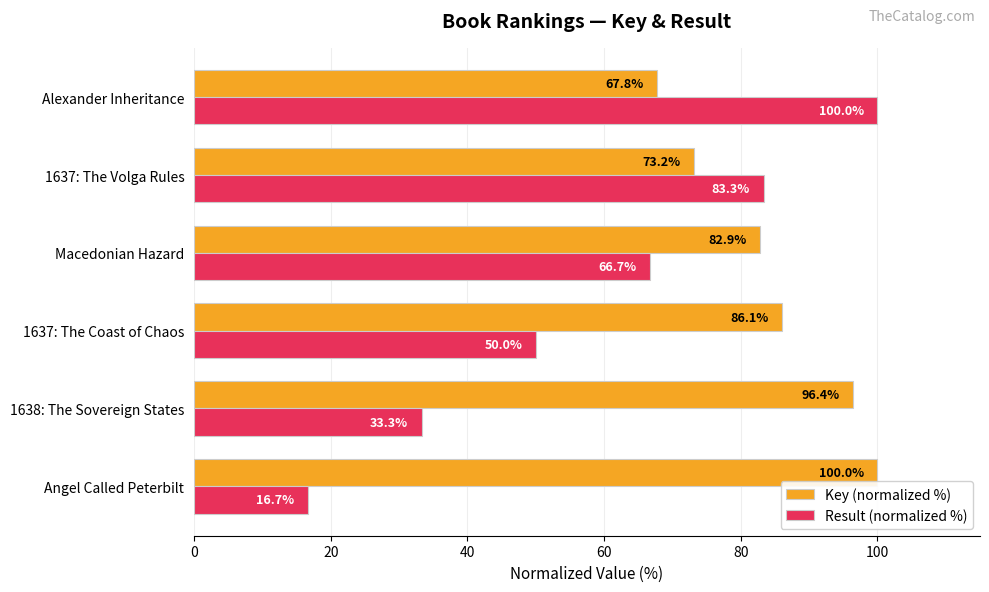

How many data points does each series have?

6